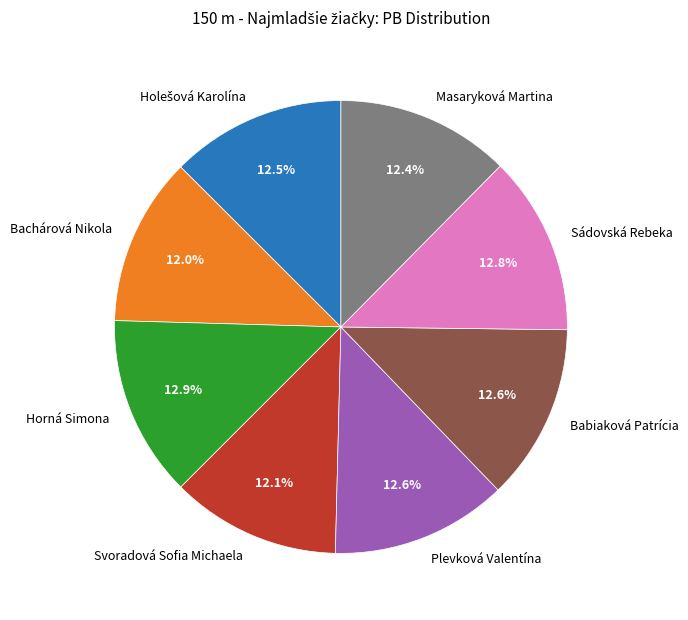

To the nearest percent, what portion does Svoradová Sofia Michaela represent?

12%